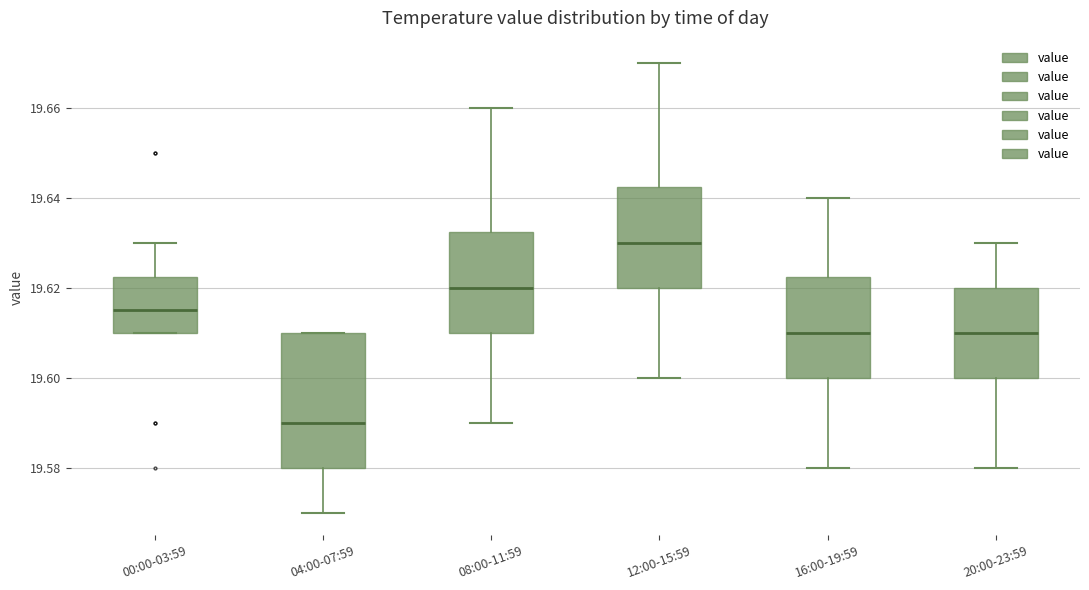

Comparing the boxes themselves (not the whiskers), which one is the tallest?

04:00-07:59